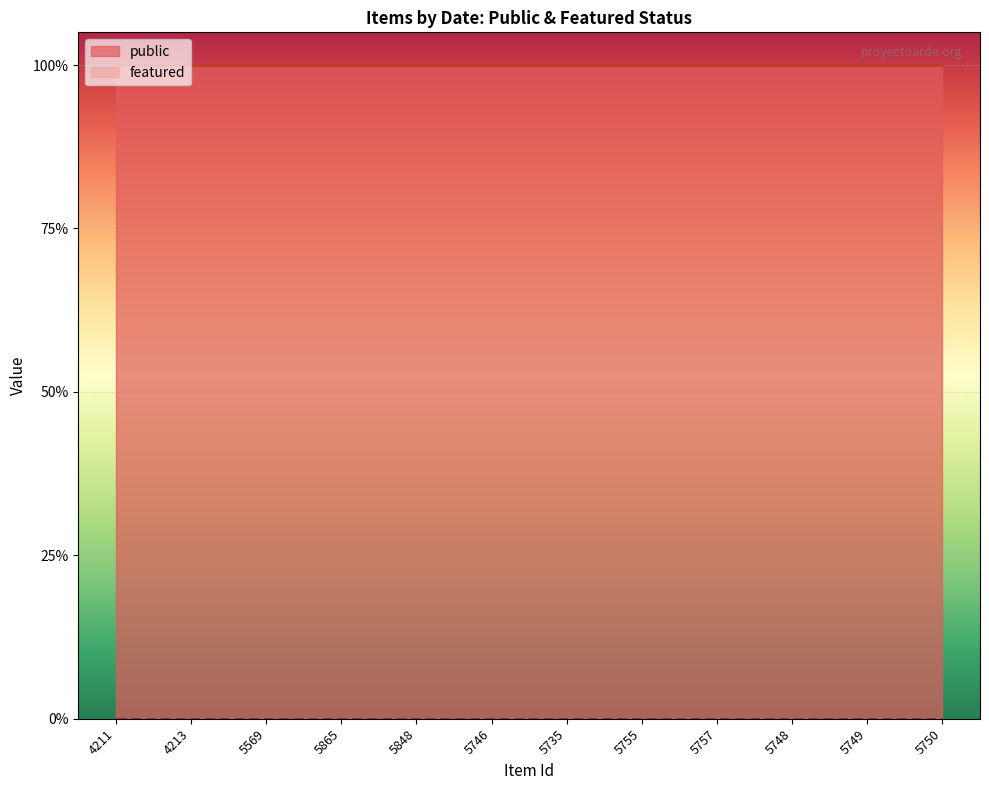

What are all the series names shown in the legend?

public, featured